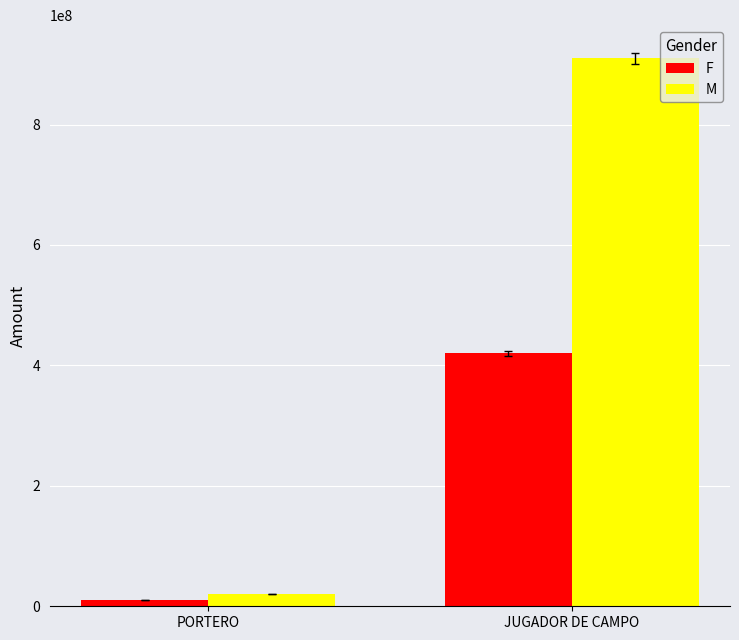

Reading left to right, what are all the values shown in this chart?

F: PORTERO=10000000	JUGADOR DE CAMPO=420000000
M: PORTERO=20000000	JUGADOR DE CAMPO=910000000